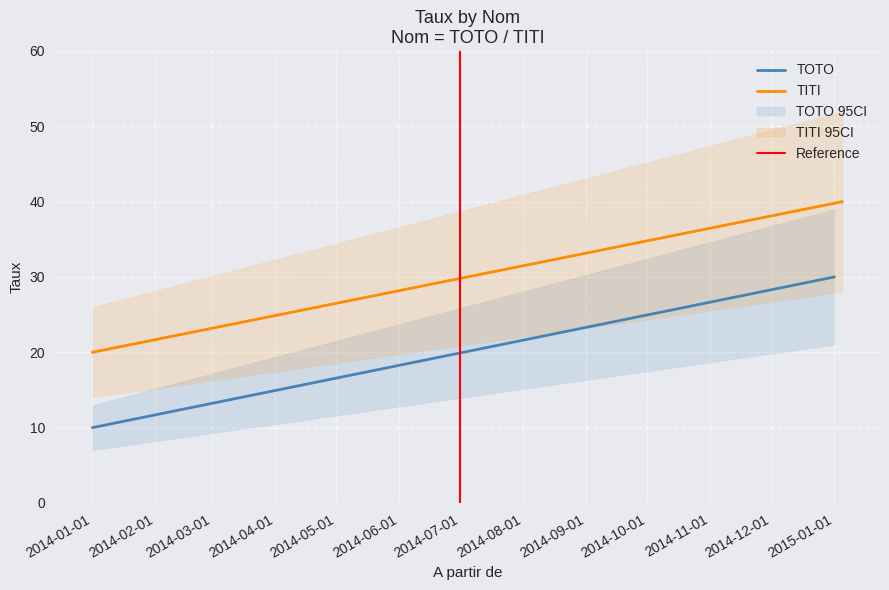

At which label is Reference closest to 0?

2014-07-01